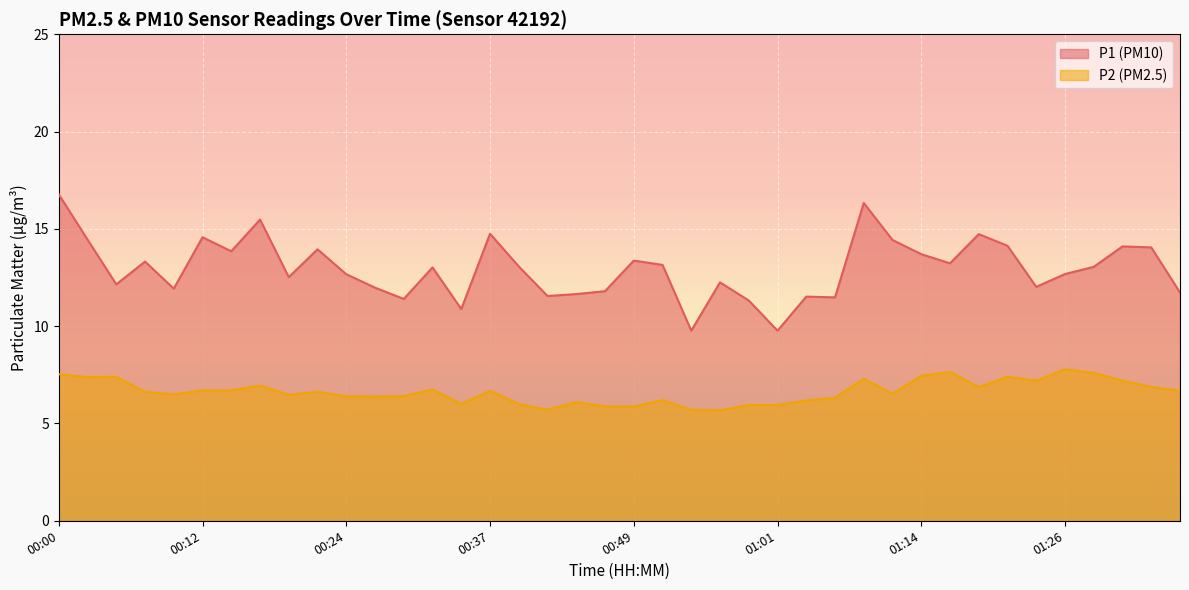

True or false: P1 has a value of 10.8 at 00:17.

False